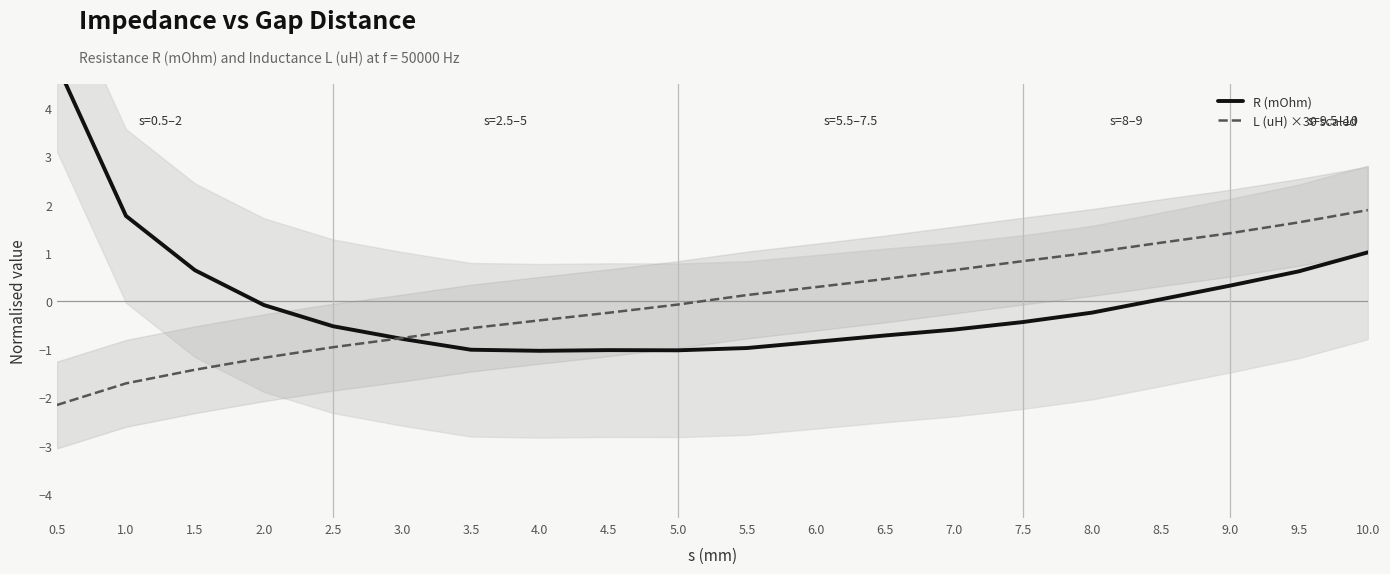

The L (uH) ×30 scaled series shows -1.0 at 2.5. True or false?

True